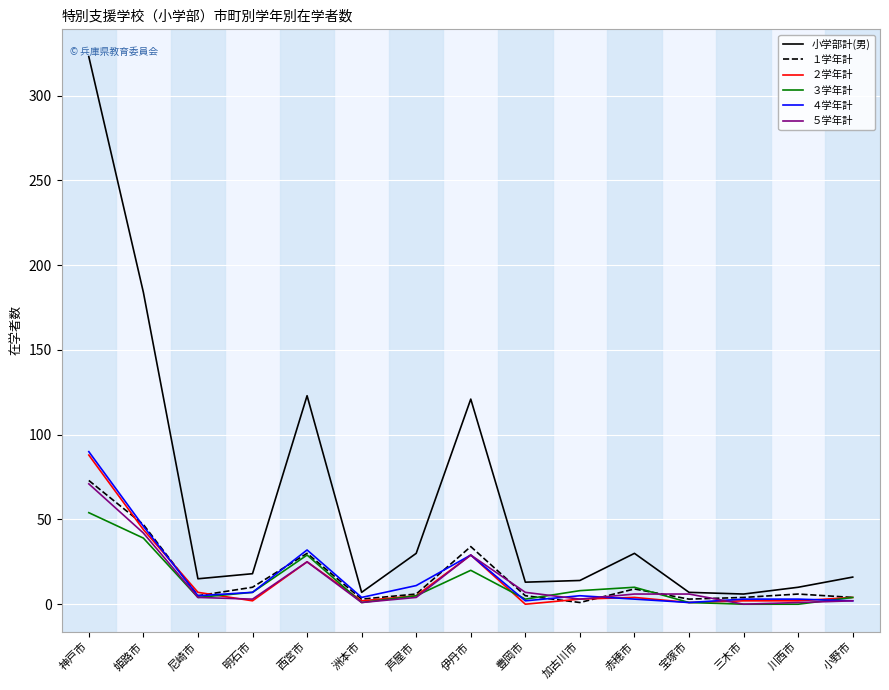

Count the number of data series in this chart.

6